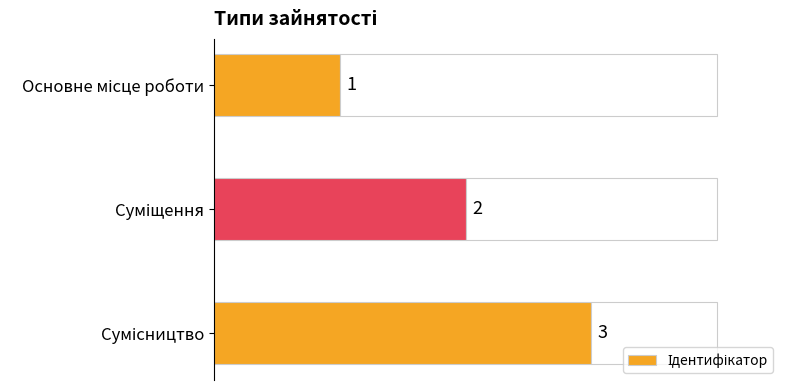

What is the value of the 3rd bar from the top?

3